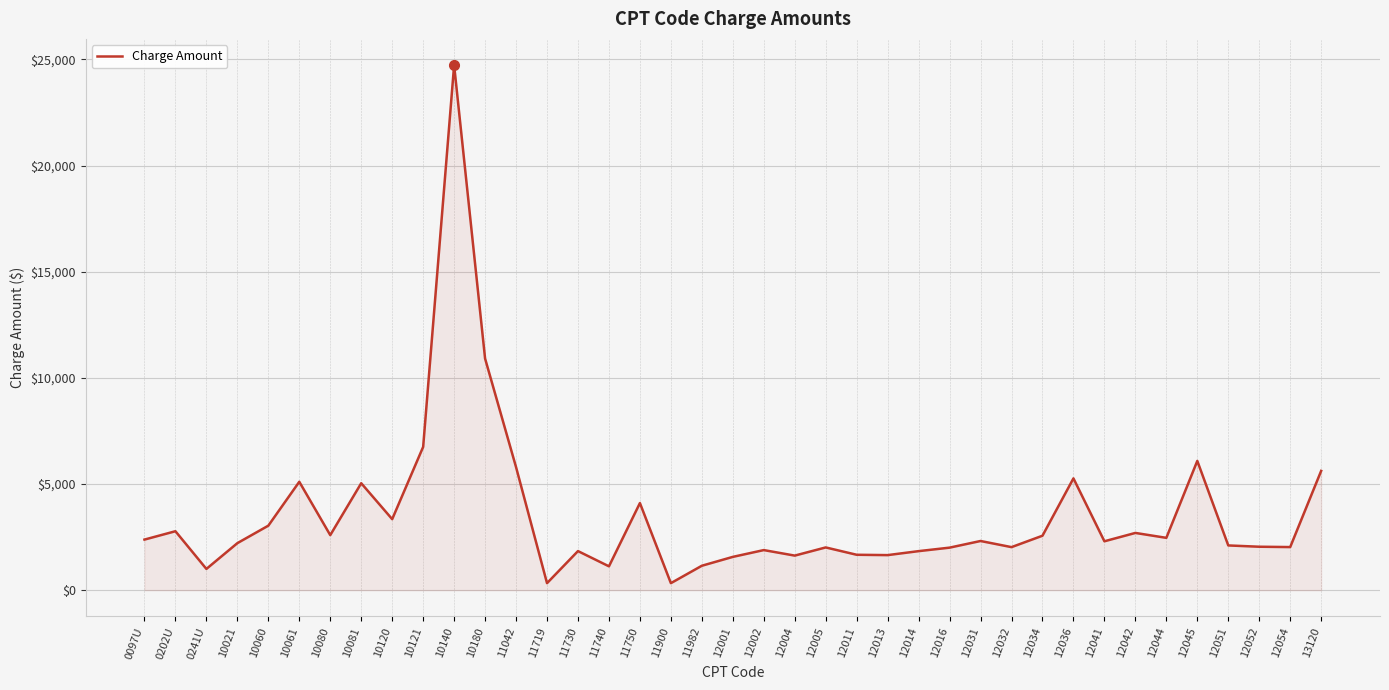

What is the maximum value shown in the chart?

24732.9